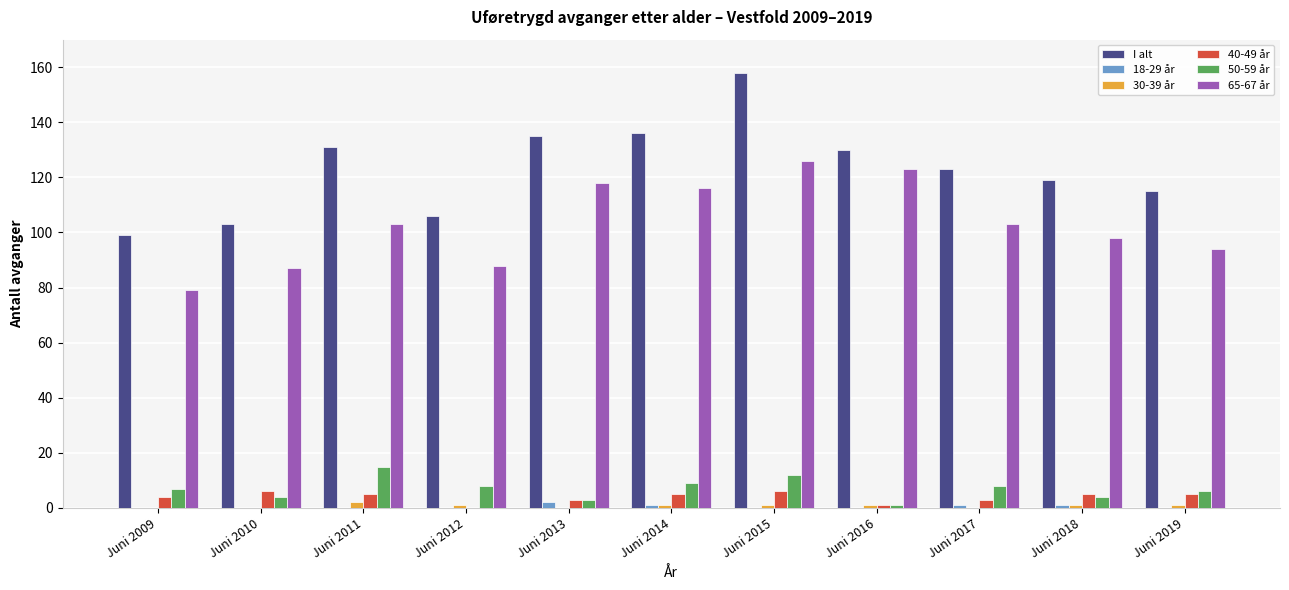

Which series has the largest total across all categories?

I alt